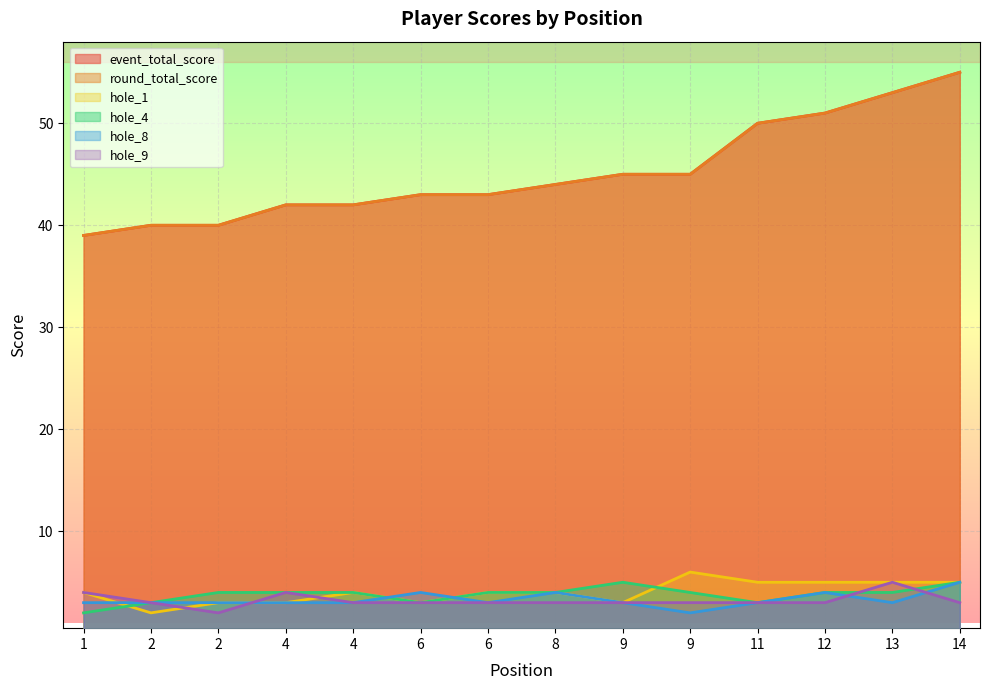

What is the value of the round_total_score point at the 11th from the left?

50